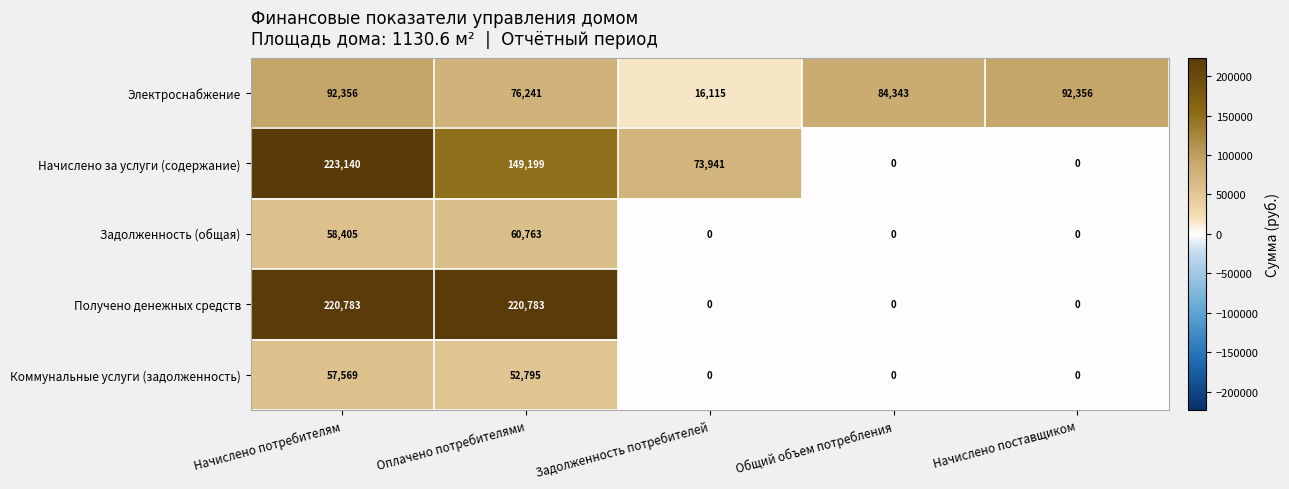

Which category has the highest value across all series?

Начислено потребителям